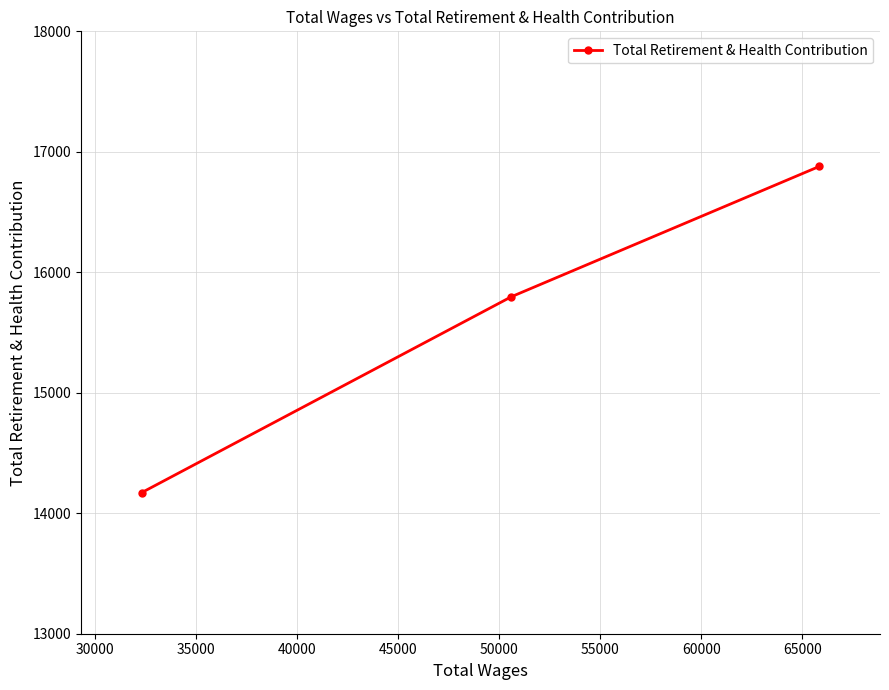

What is the smallest value displayed?

14171